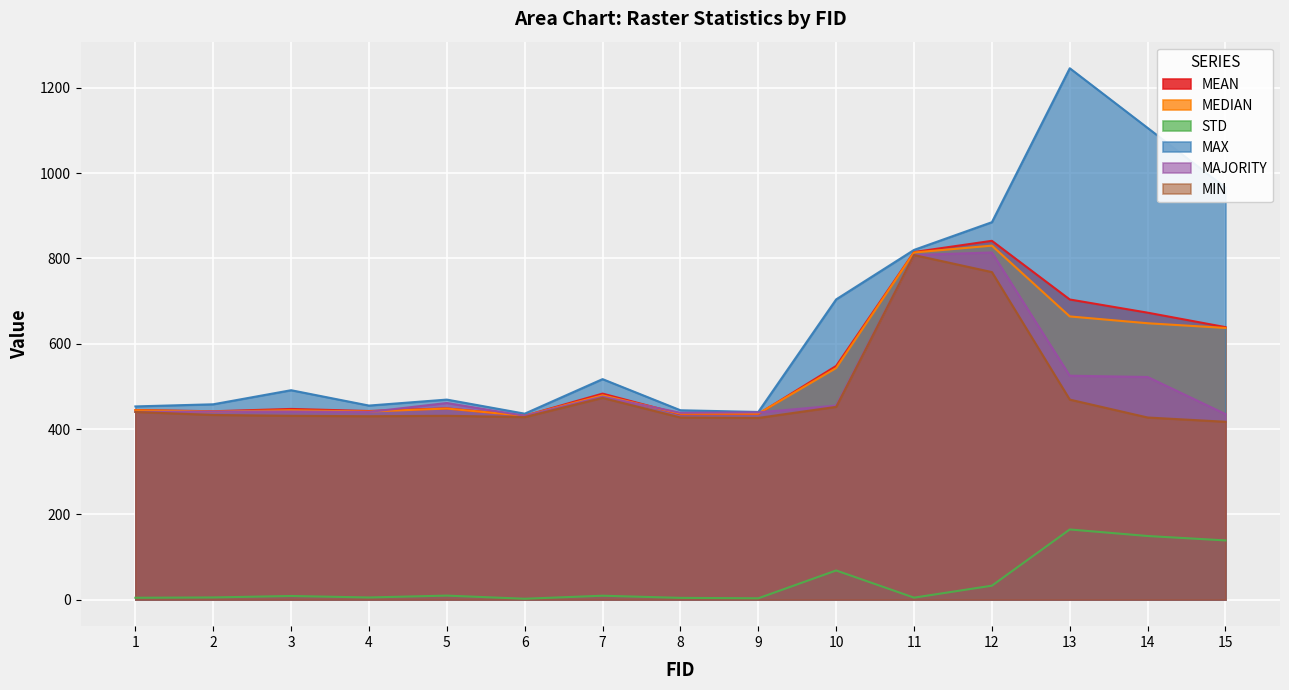

What is the value of the MAJORITY point at the 4th from the left?

440.0